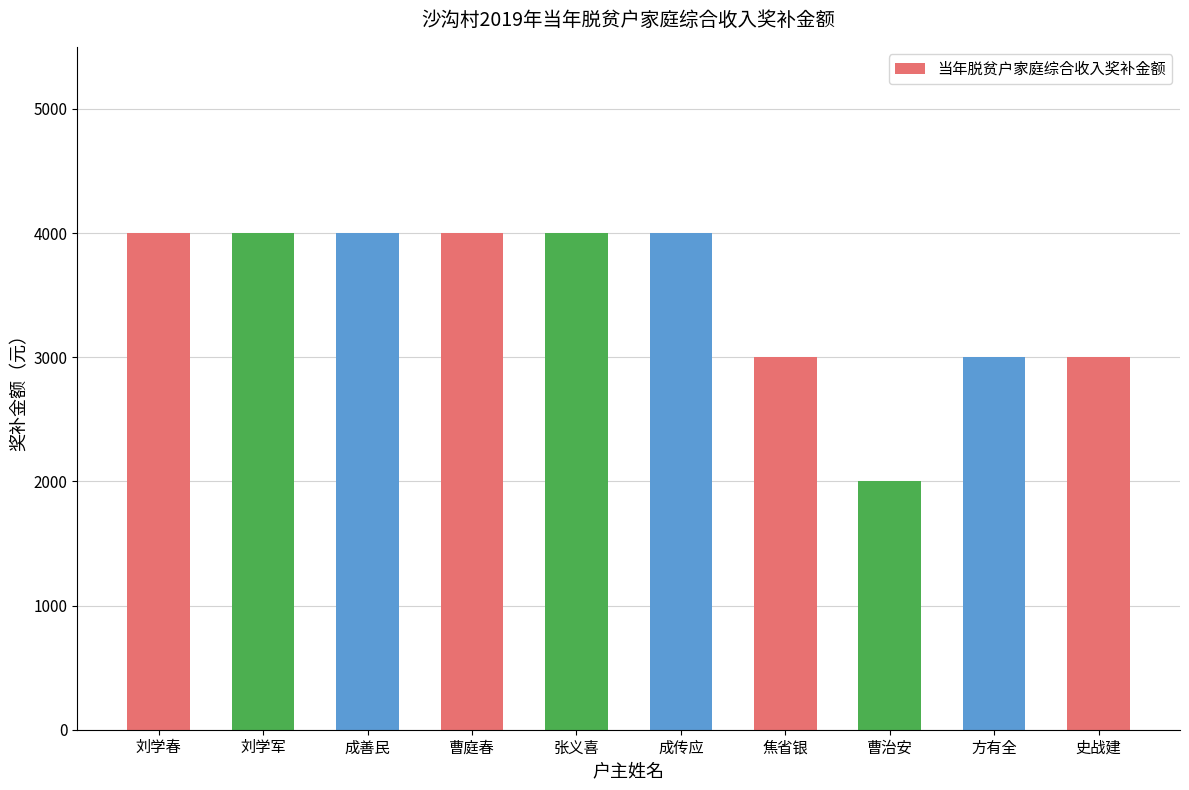

What is the ratio of the value at 成善民 to the value at 成传应?

1.0